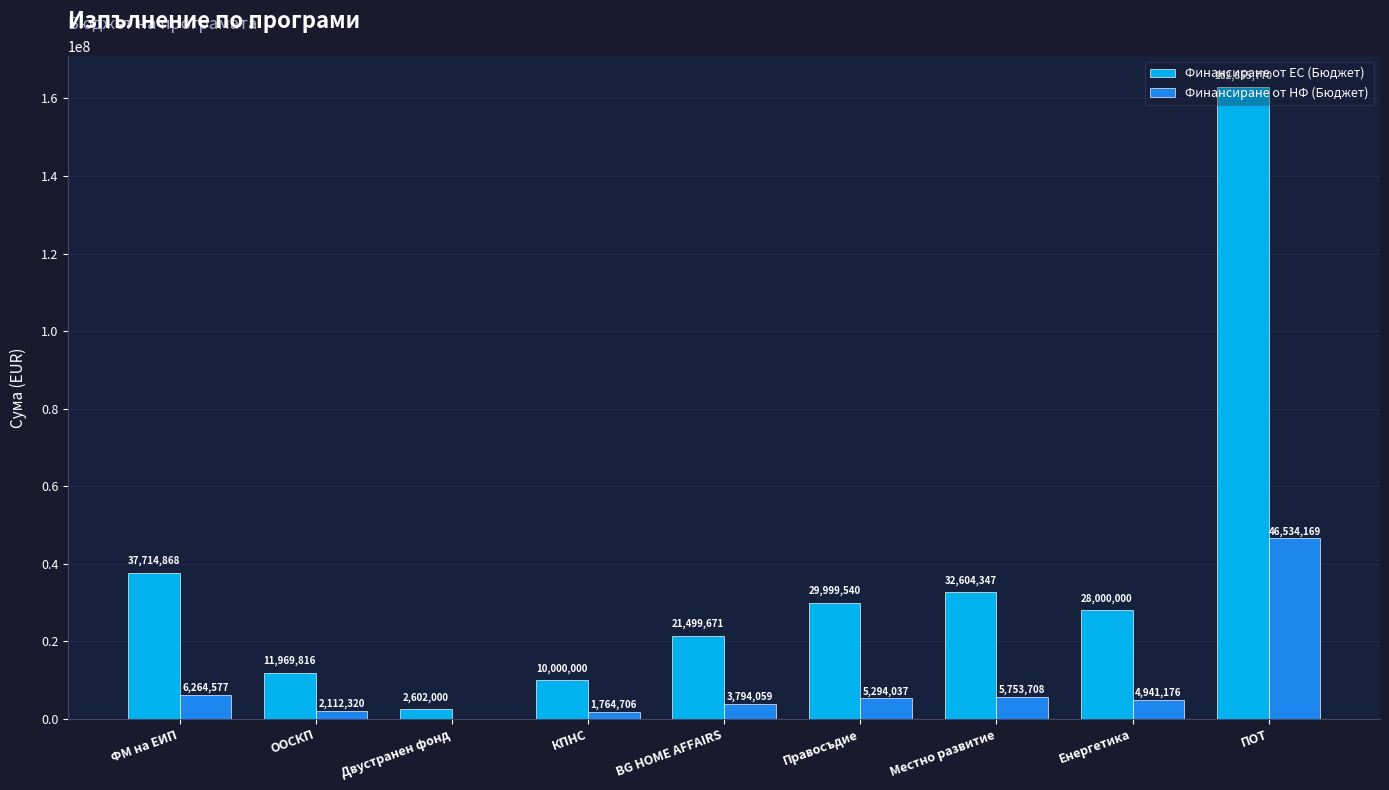

Is the value of Финансиране от НФ (Бюджет) at Местно развитие greater than the value of Финансиране от ЕС (Бюджет) at Двустранен фонд?

Yes